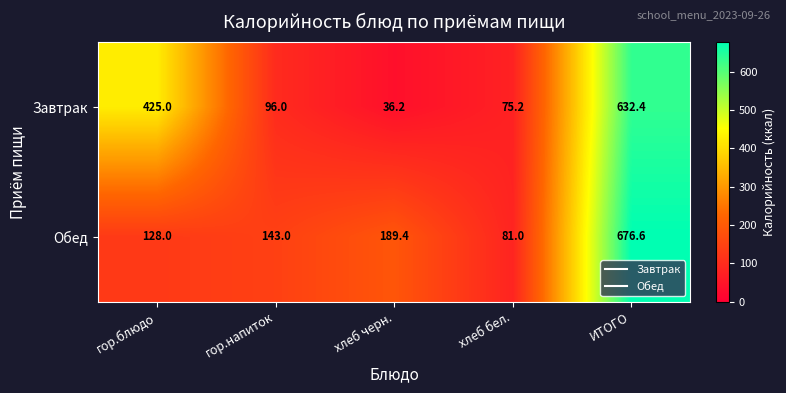

Reading right to left, transcribe all the data shown in this chart.

Завтрак: ИТОГО=632.4	хлеб бел.=75.2	хлеб черн.=36.2	гор.напиток=96.0	гор.блюдо=425.0
Обед: ИТОГО=676.6	хлеб бел.=81.0	хлеб черн.=189.4	гор.напиток=143.0	гор.блюдо=128.0